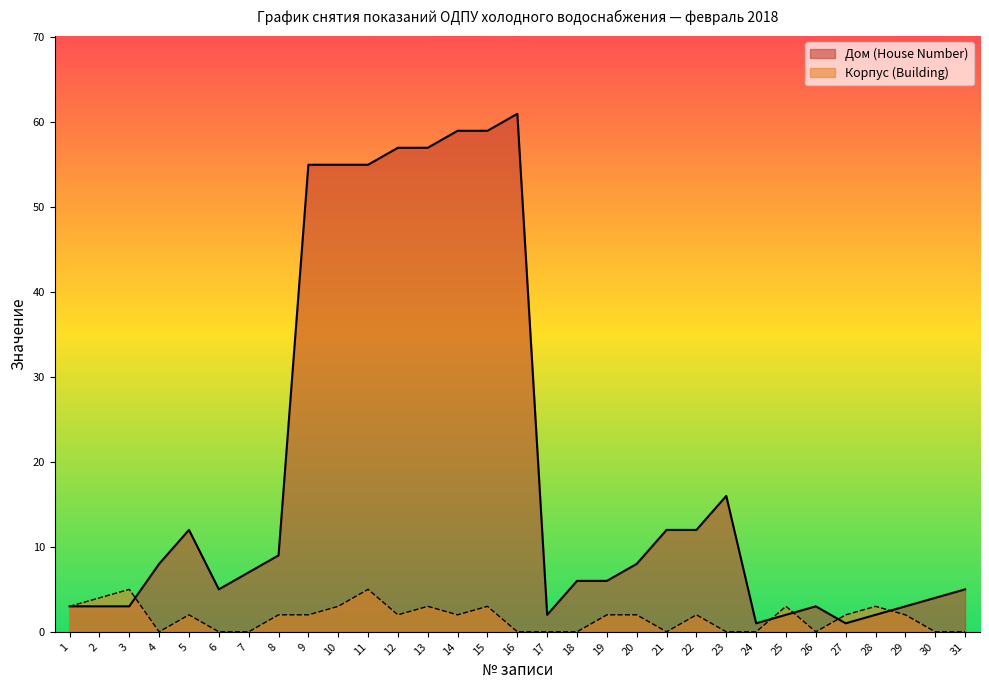

What is the maximum value shown in the chart?

61